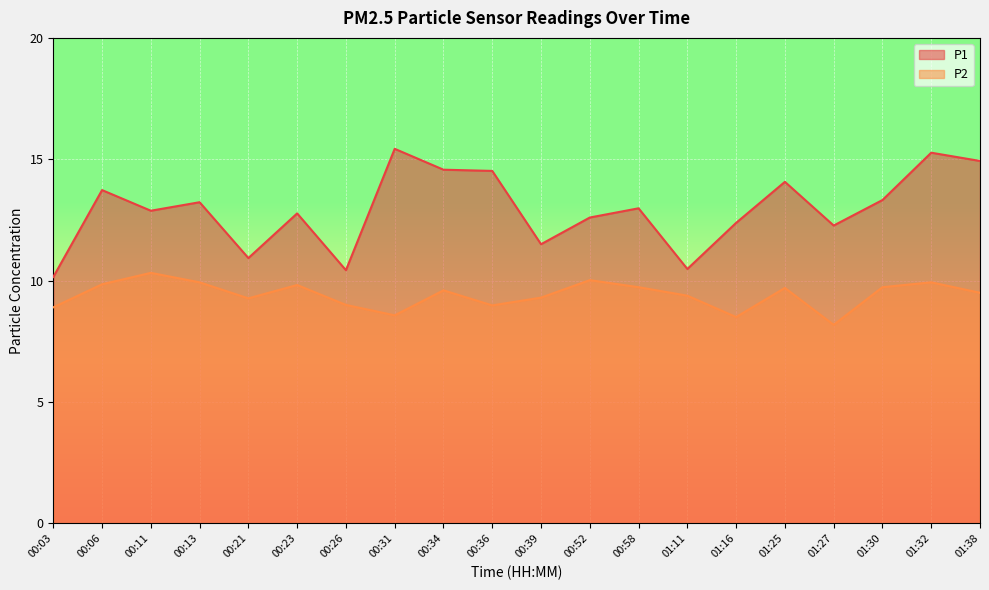

At 01:11, list the series in order from largest to smallest.

P1, P2